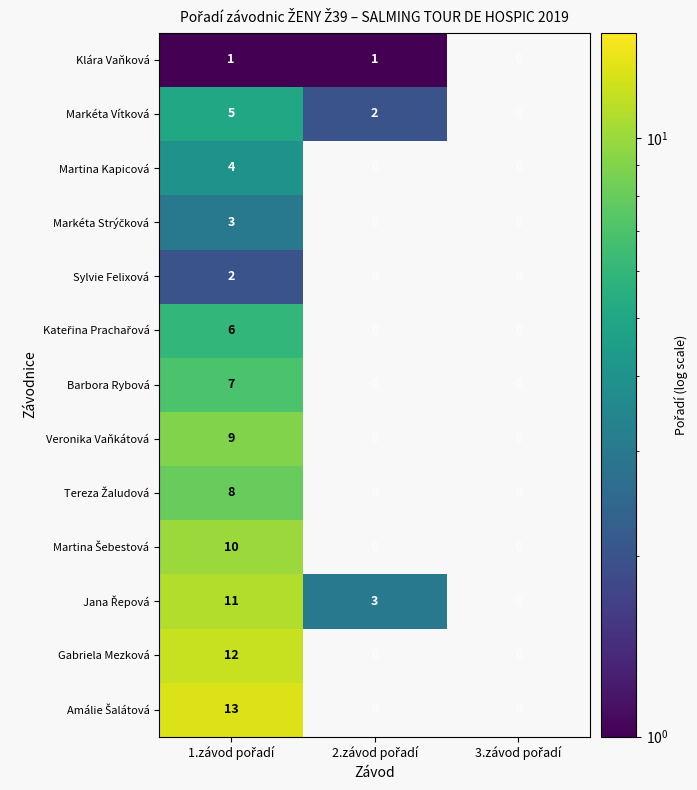

The Gabriela Mezková series shows 6.5 at 1.závod pořadí. True or false?

False